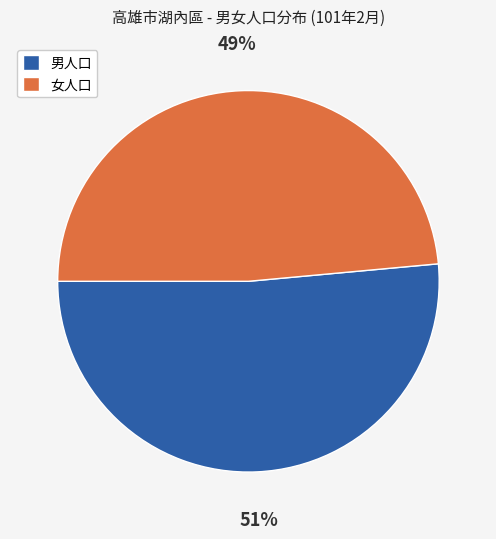

Is it true that 男人口 is 44% of the pie?

False